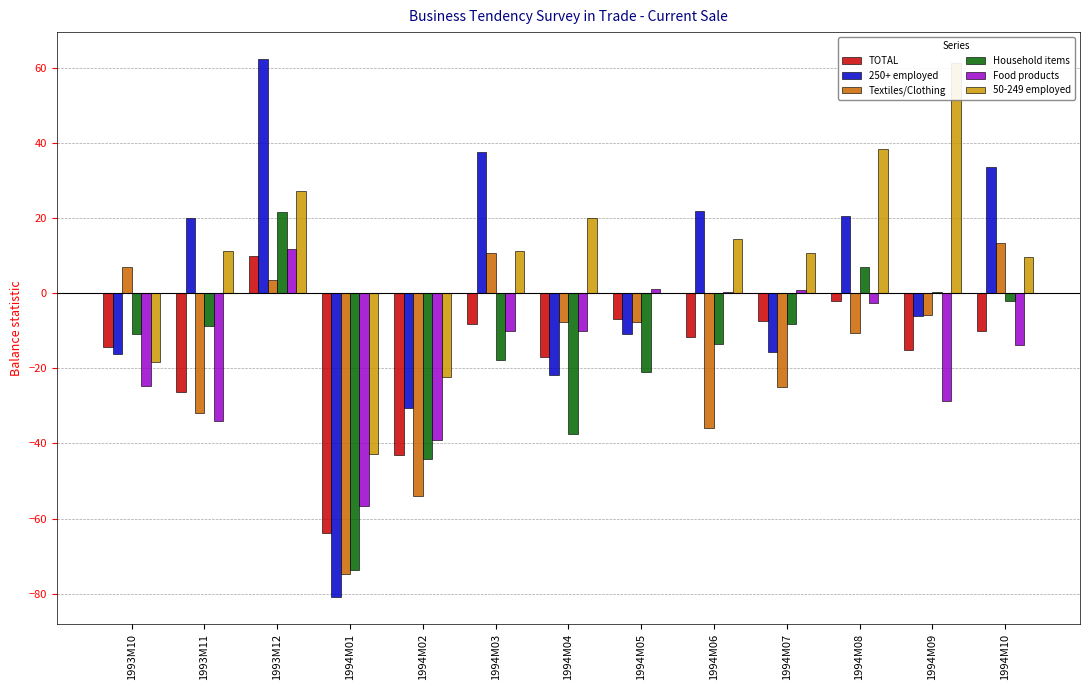

Between 1993M10 and 1994M09, which series saw the biggest shift?

50-249 employed